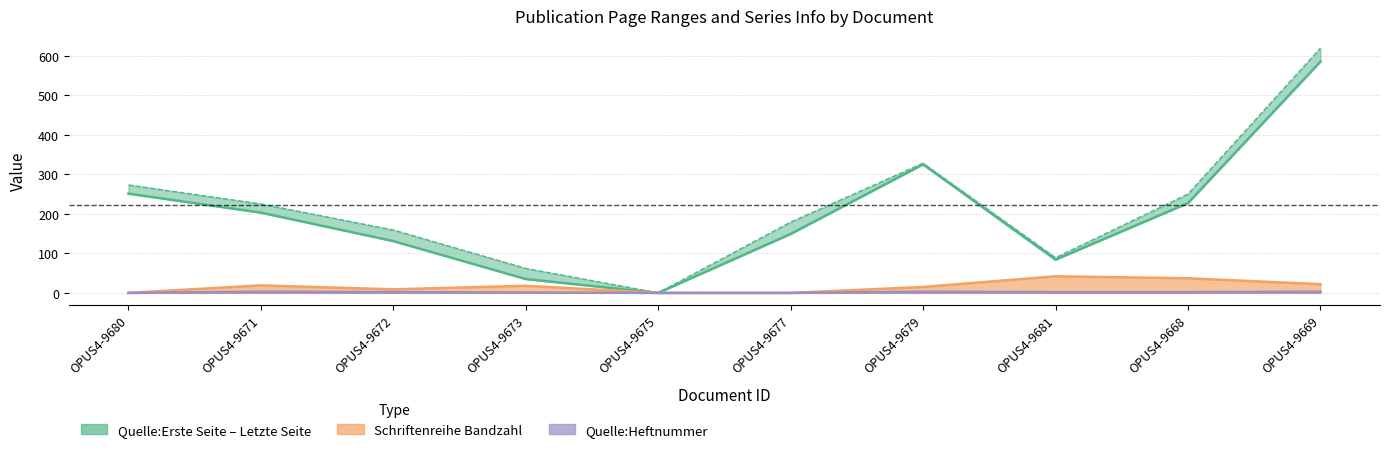

What is the difference between the Quelle:Heftnummer values at OPUS4-9681 and OPUS4-9669?

1